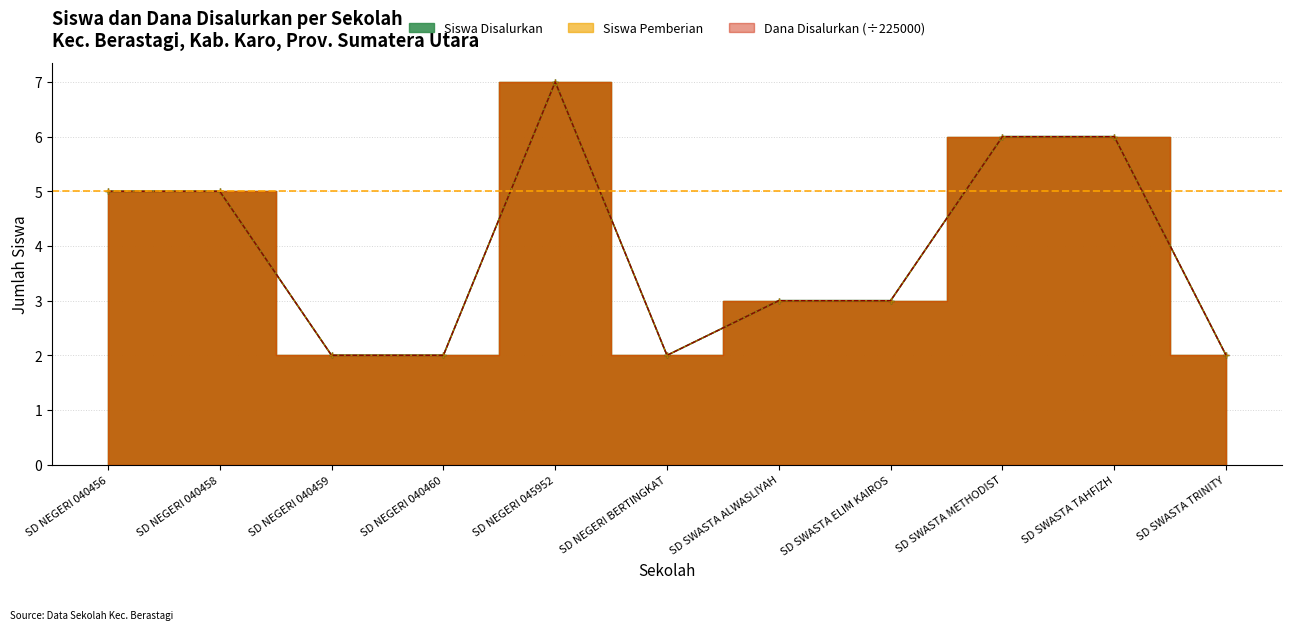

Which series has the widest spread of values?

Siswa Disalurkan